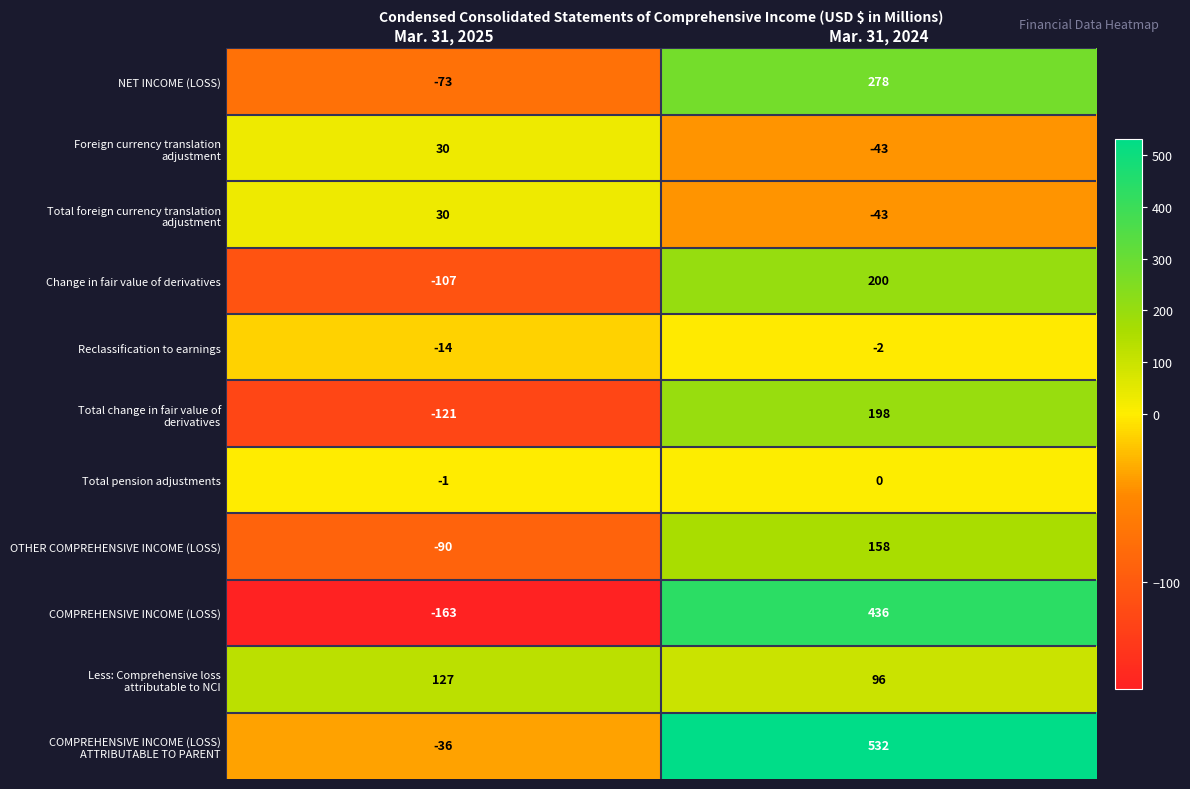

True or false: Reclassification to earnings has a value of -14 at Mar. 31, 2025.

True